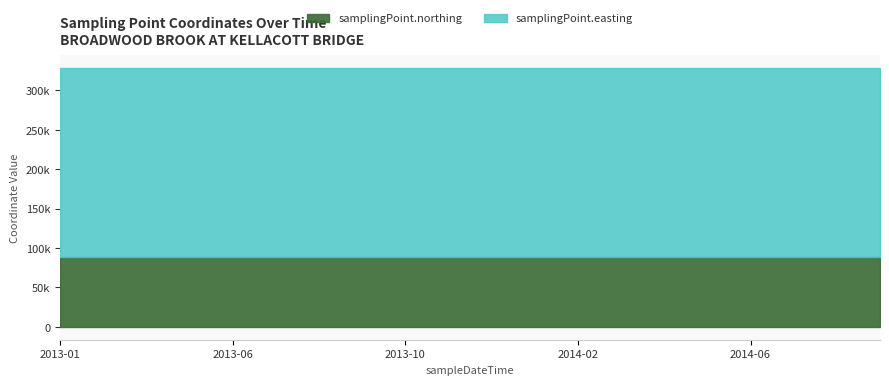

Which category has the highest value in the samplingPoint.northing series?

2013-01